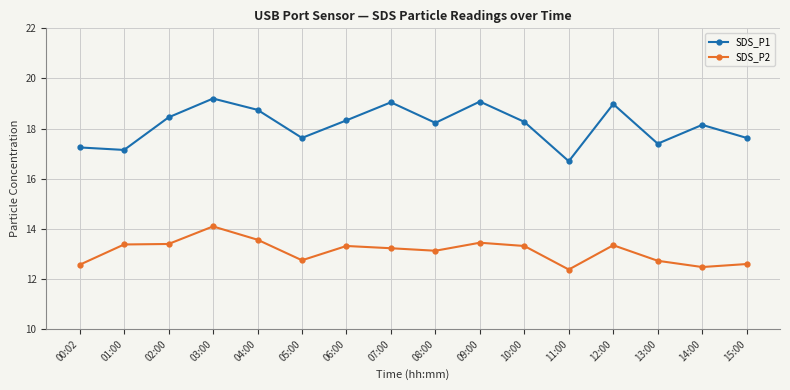

What is the total value across all series at 15:00?

30.2